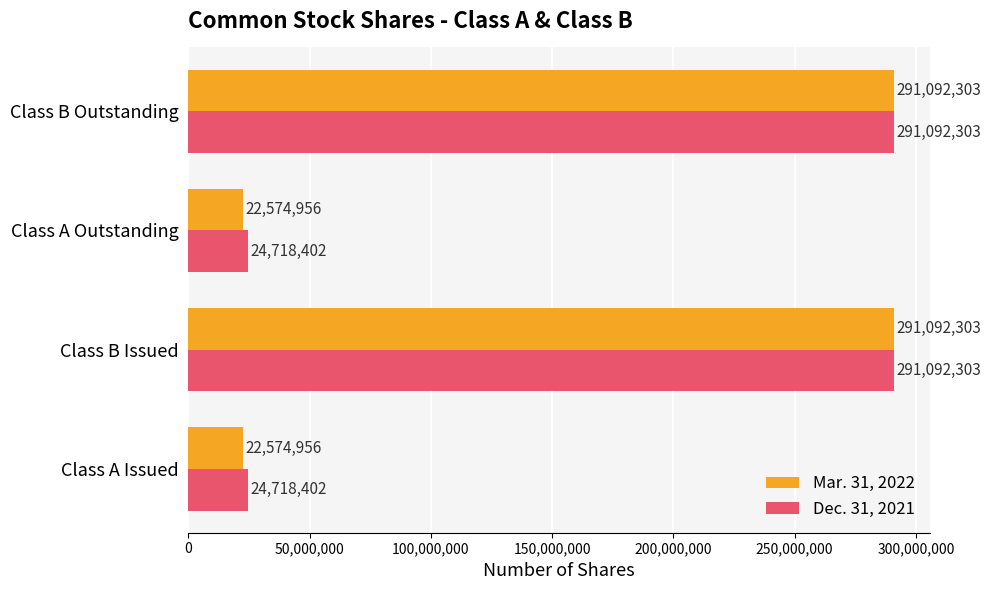

What is the total value across all series at Class A Issued?

47293358